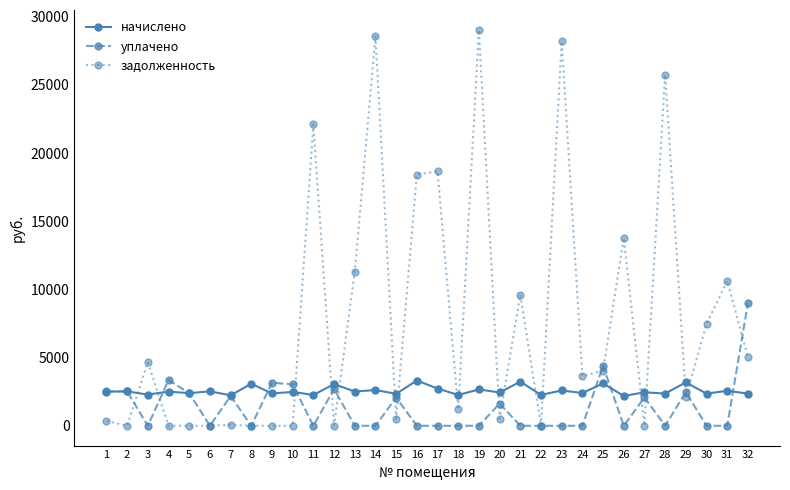

What is the difference between the maximum and minimum values in the начислено series?

1132.7